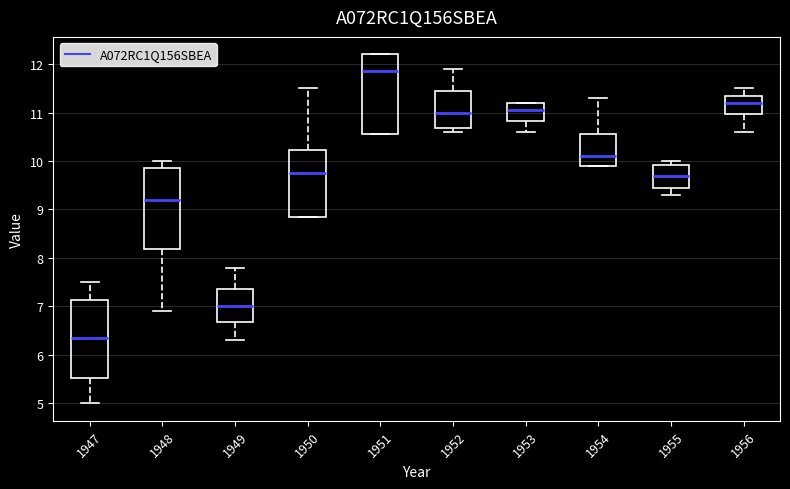

Which box's median line is the highest?

1951